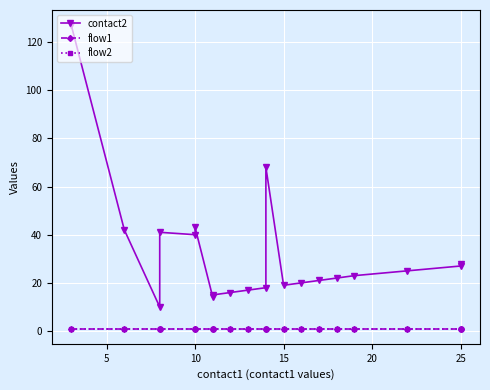

What is the sum of all flow1 values?

20